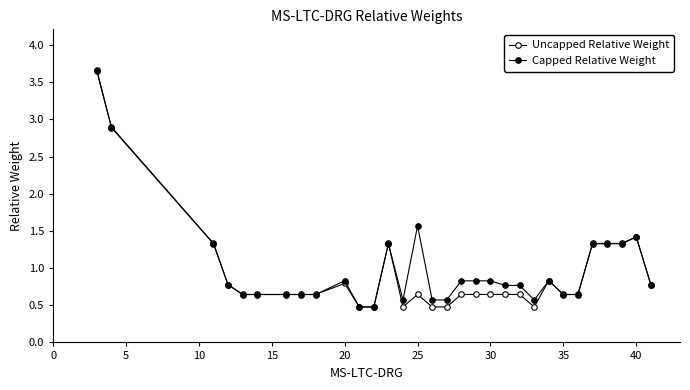

Is this an area chart (filled region under the line)?

No